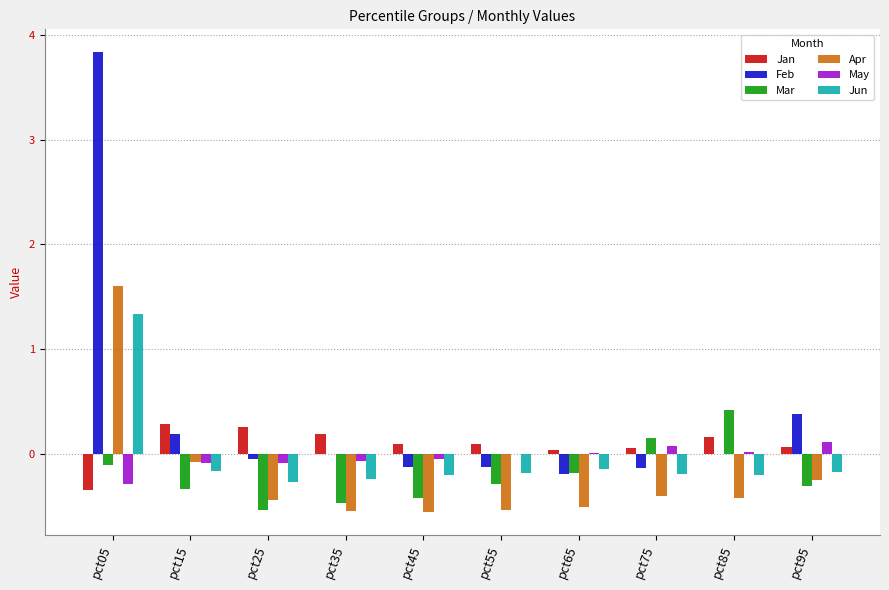

Which series has the largest total across all categories?

Feb